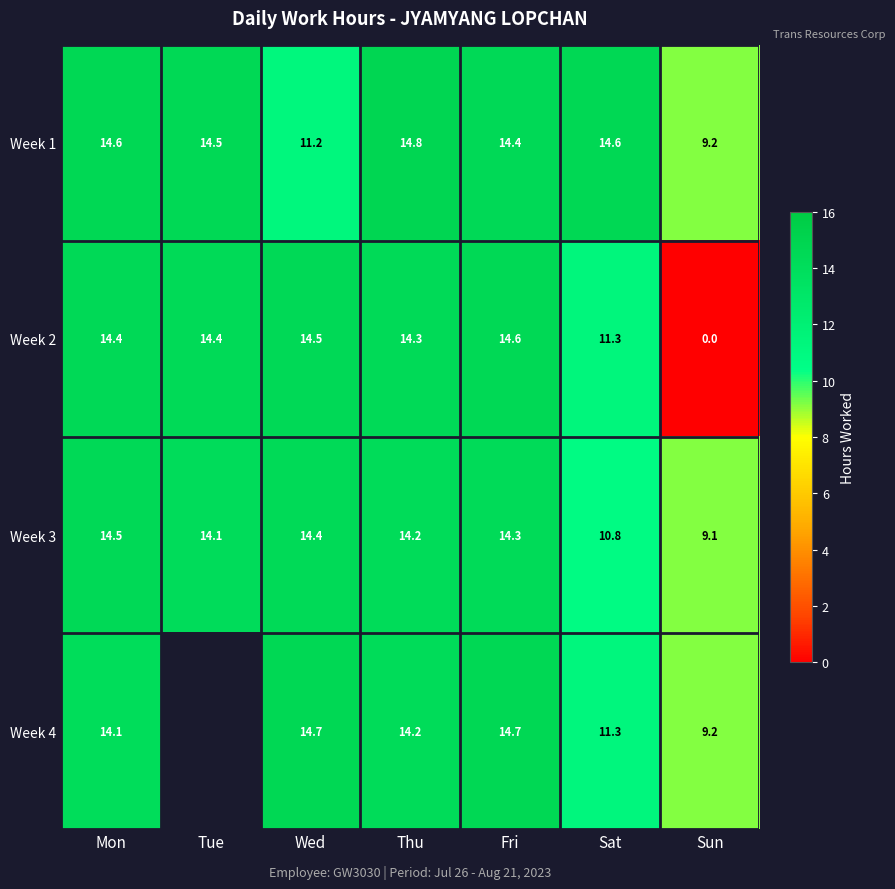

The Week 2 series shows 17.3 at Sat. True or false?

False